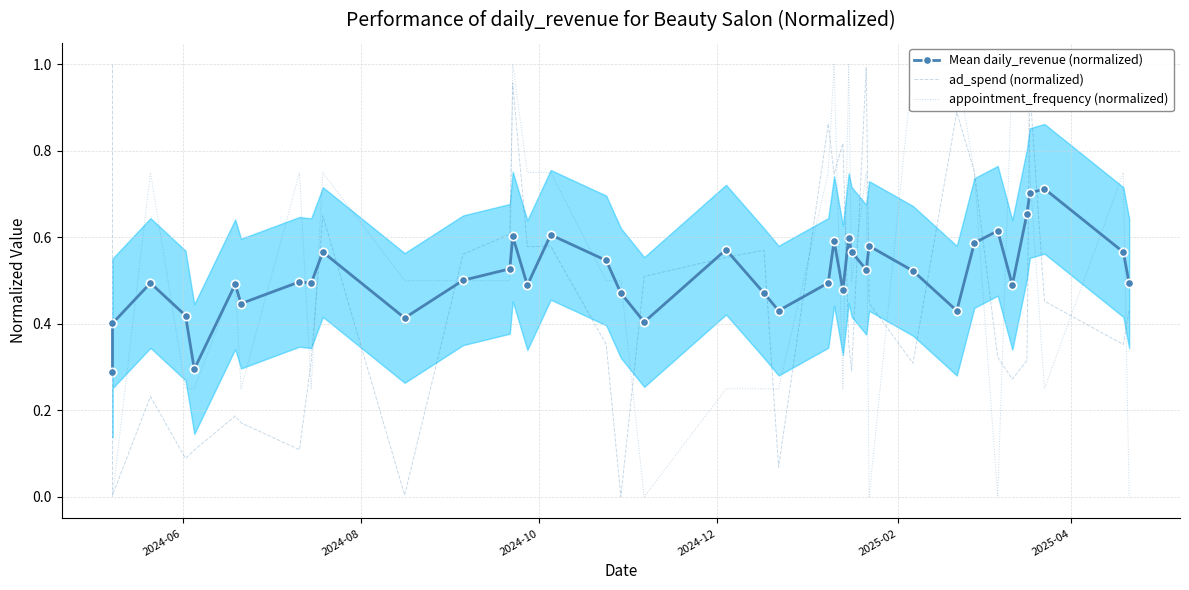

The value of Mean daily_revenue (normalized) at 11 is 0.7. True or false?

False